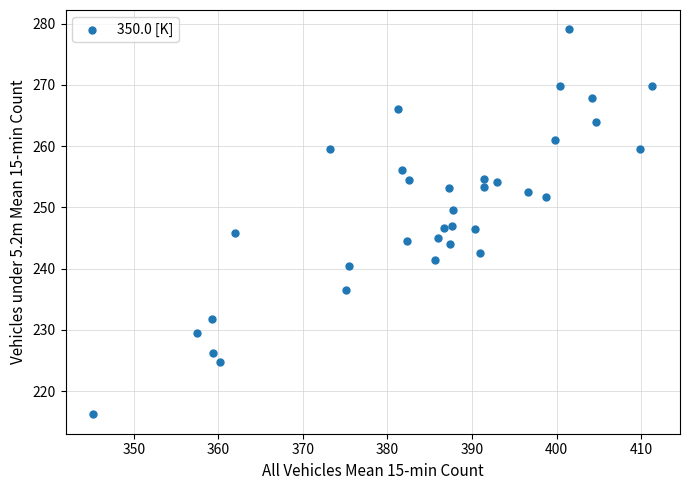

What is the range of X values (max minus min)?

66.1